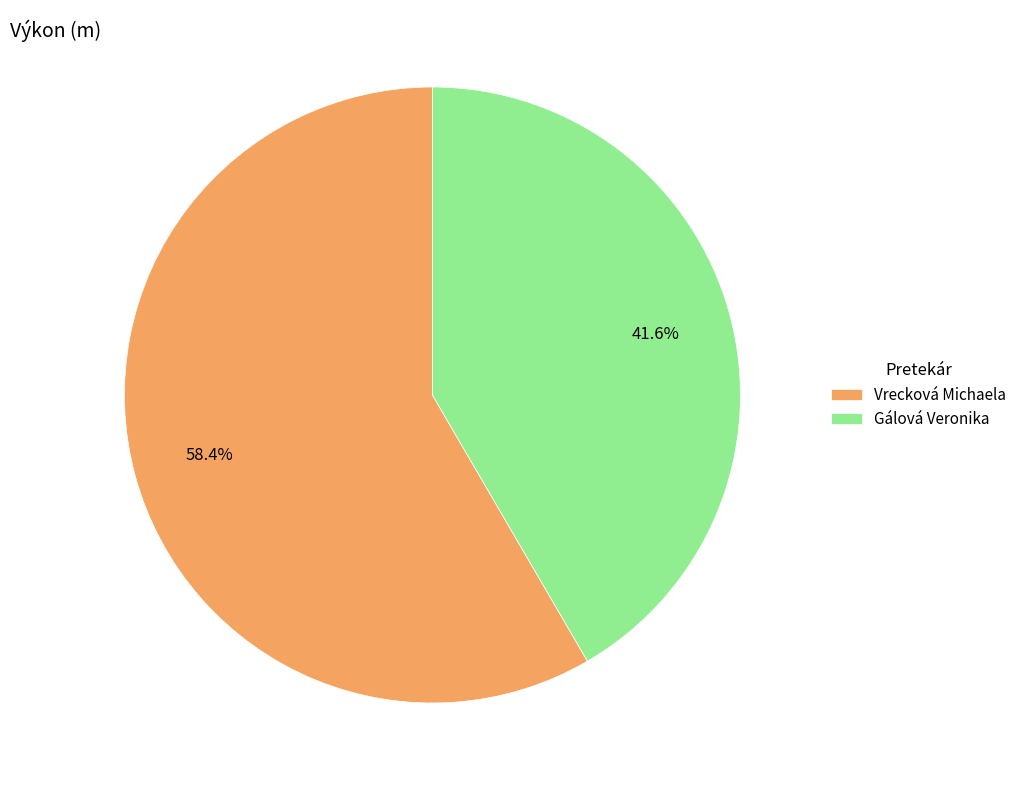

Combined, what portion of the pie is Vrecková Michaela and Gálová Veronika?

100.0%